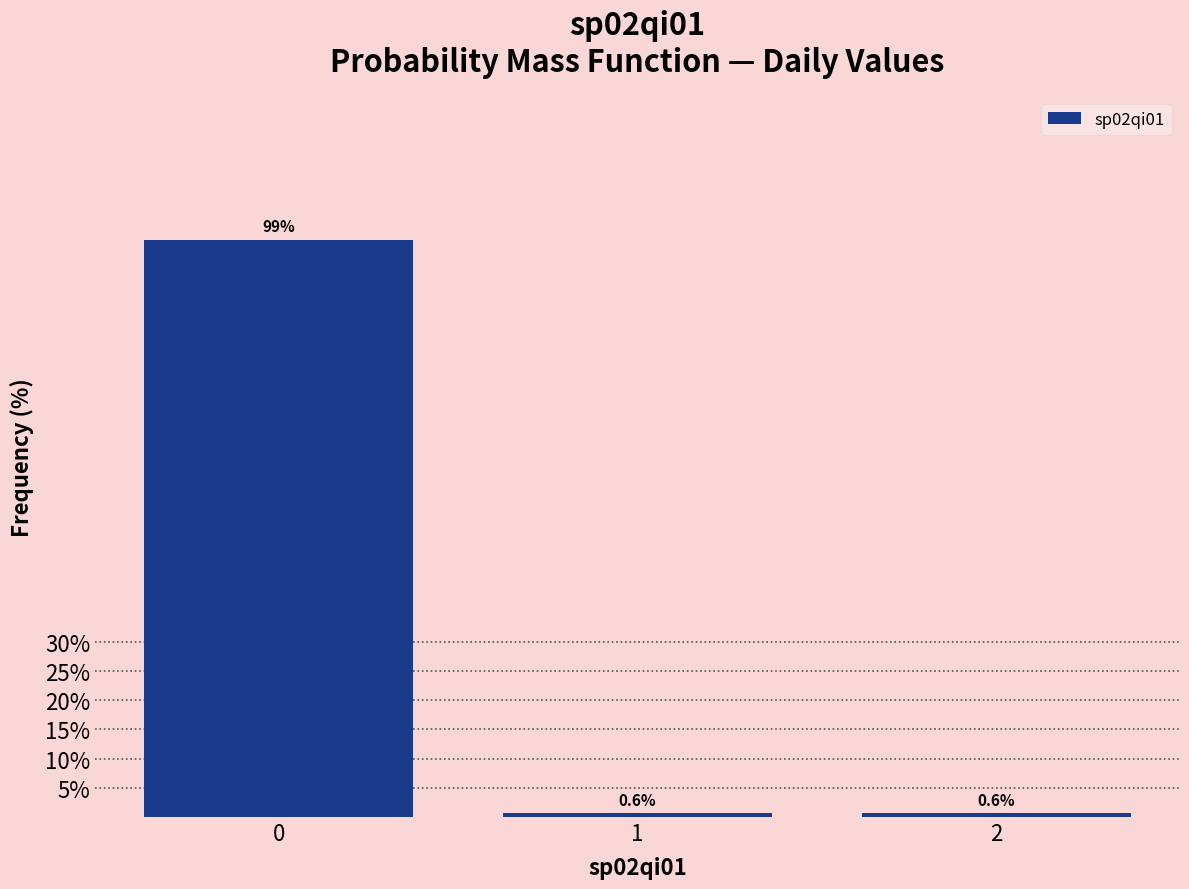

How tall is the bar that spans 0.5 to 1.5 on the x-axis?

0.6